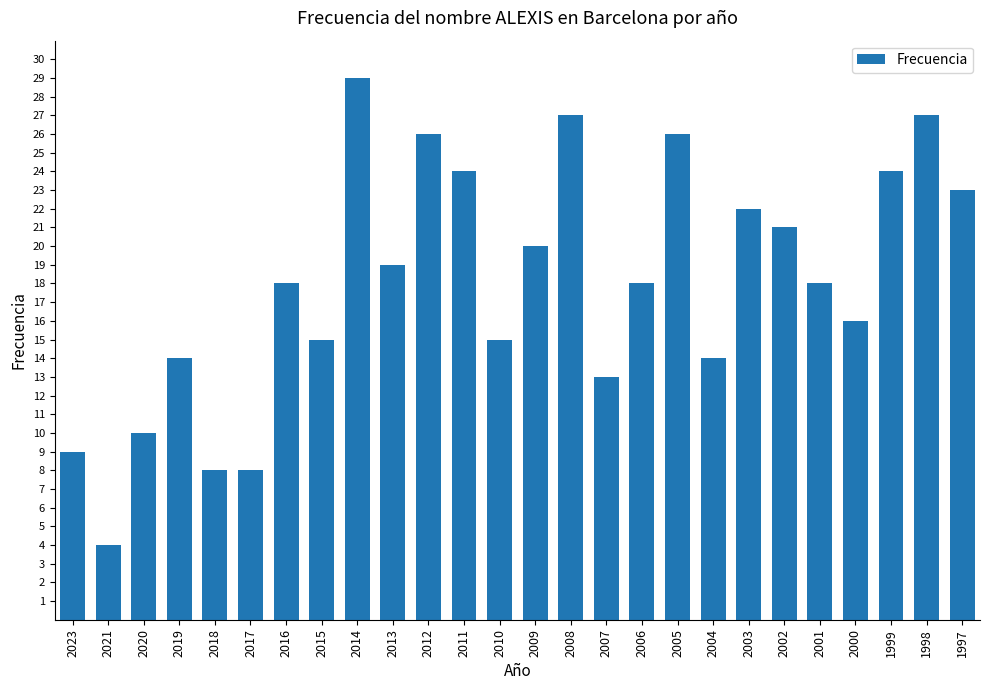

True or false: the data shows 19 at 2013.

True